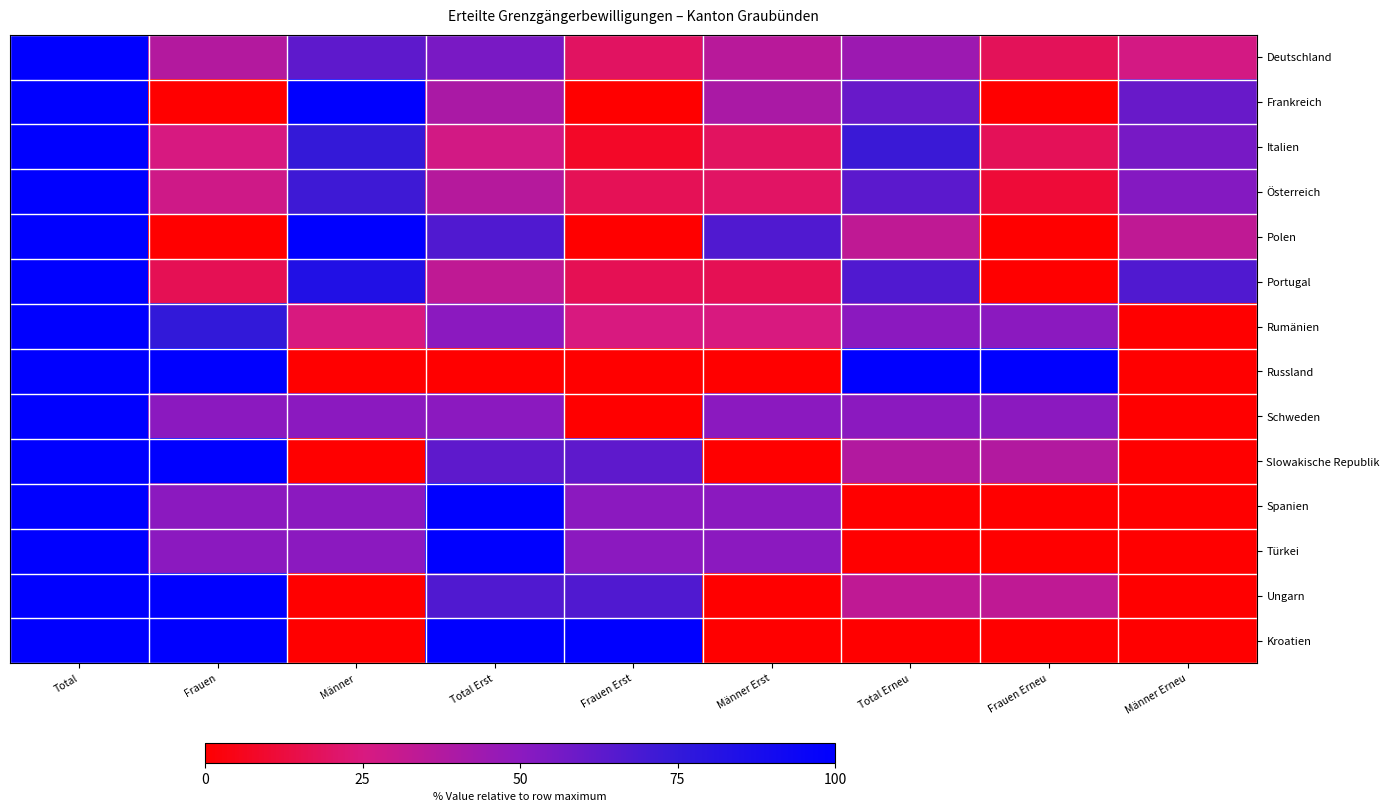

Reading right to left, transcribe all the data shown in this chart.

Deutschland: Männer Erneu=26.9	Frauen Erneu=17.9	Total Erneu=44.9	Männer Erst=35.9	Frauen Erst=19.2	Total Erst=55.1	Männer=62.8	Frauen=37.2	Total=100.0
Frankreich: Männer Erneu=60.0	Frauen Erneu=0.0	Total Erneu=60.0	Männer Erst=40.0	Frauen Erst=0.0	Total Erst=40.0	Männer=100.0	Frauen=0.0	Total=100.0
Italien: Männer Erneu=55.5	Frauen Erneu=17.5	Total Erneu=73.0	Männer Erst=19.0	Frauen Erst=7.9	Total Erst=27.0	Männer=74.5	Frauen=25.5	Total=100.0
Österreich: Männer Erneu=52.1	Frauen Erneu=11.3	Total Erneu=63.4	Männer Erst=19.7	Frauen Erst=16.9	Total Erst=36.6	Männer=71.8	Frauen=28.2	Total=100.0
Polen: Männer Erneu=33.3	Frauen Erneu=0.0	Total Erneu=33.3	Männer Erst=66.7	Frauen Erst=0.0	Total Erst=66.7	Männer=100.0	Frauen=0.0	Total=100.0
Portugal: Männer Erneu=66.7	Frauen Erneu=0.0	Total Erneu=66.7	Männer Erst=16.7	Frauen Erst=16.7	Total Erst=33.3	Männer=83.3	Frauen=16.7	Total=100.0
Rumänien: Männer Erneu=0.0	Frauen Erneu=50.0	Total Erneu=50.0	Männer Erst=25.0	Frauen Erst=25.0	Total Erst=50.0	Männer=25.0	Frauen=75.0	Total=100.0
Russland: Männer Erneu=0.0	Frauen Erneu=100.0	Total Erneu=100.0	Männer Erst=0.0	Frauen Erst=0.0	Total Erst=0.0	Männer=0.0	Frauen=100.0	Total=100.0
Schweden: Männer Erneu=0.0	Frauen Erneu=50.0	Total Erneu=50.0	Männer Erst=50.0	Frauen Erst=0.0	Total Erst=50.0	Männer=50.0	Frauen=50.0	Total=100.0
Slowakische Republik: Männer Erneu=0.0	Frauen Erneu=37.5	Total Erneu=37.5	Männer Erst=0.0	Frauen Erst=62.5	Total Erst=62.5	Männer=0.0	Frauen=100.0	Total=100.0
Spanien: Männer Erneu=0.0	Frauen Erneu=0.0	Total Erneu=0.0	Männer Erst=50.0	Frauen Erst=50.0	Total Erst=100.0	Männer=50.0	Frauen=50.0	Total=100.0
Türkei: Männer Erneu=0.0	Frauen Erneu=0.0	Total Erneu=0.0	Männer Erst=50.0	Frauen Erst=50.0	Total Erst=100.0	Männer=50.0	Frauen=50.0	Total=100.0
Ungarn: Männer Erneu=0.0	Frauen Erneu=33.3	Total Erneu=33.3	Männer Erst=0.0	Frauen Erst=66.7	Total Erst=66.7	Männer=0.0	Frauen=100.0	Total=100.0
Kroatien: Männer Erneu=0.0	Frauen Erneu=0.0	Total Erneu=0.0	Männer Erst=0.0	Frauen Erst=100.0	Total Erst=100.0	Männer=0.0	Frauen=100.0	Total=100.0